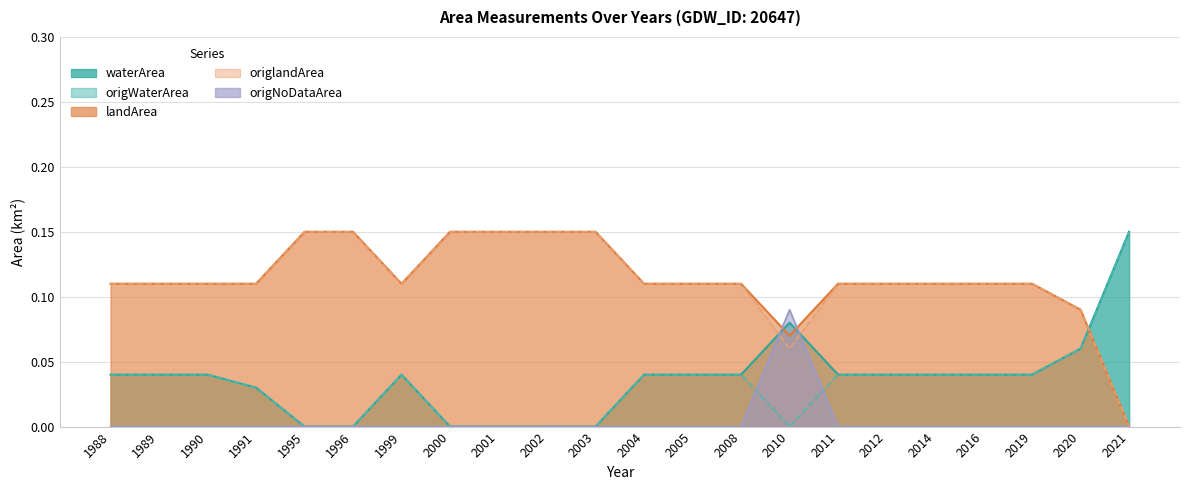

Reading right to left, what are all the values shown in this chart?

waterArea: 0.1	0.1	0.0	0.0	0.0	0.0	0.0	0.1	0.0	0.0	0.0	0.0	0.0	0.0	0.0	0.0	0.0	0.0	0.0	0.0	0.0	0.0
landArea: 0.0	0.1	0.1	0.1	0.1	0.1	0.1	0.1	0.1	0.1	0.1	0.1	0.1	0.1	0.1	0.1	0.1	0.1	0.1	0.1	0.1	0.1
origWaterArea: 0.1	0.1	0.0	0.0	0.0	0.0	0.0	0.0	0.0	0.0	0.0	0.0	0.0	0.0	0.0	0.0	0.0	0.0	0.0	0.0	0.0	0.0
origlandArea: 0.0	0.1	0.1	0.1	0.1	0.1	0.1	0.1	0.1	0.1	0.1	0.1	0.1	0.1	0.1	0.1	0.1	0.1	0.1	0.1	0.1	0.1
origNoDataArea: 0.0	0.0	0.0	0.0	0.0	0.0	0.0	0.1	0.0	0.0	0.0	0.0	0.0	0.0	0.0	0.0	0.0	0.0	0.0	0.0	0.0	0.0